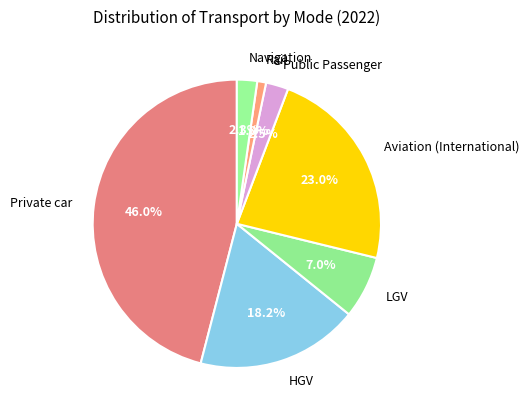

Combined, what portion of the pie is Rail and Aviation (International)?

24.0%